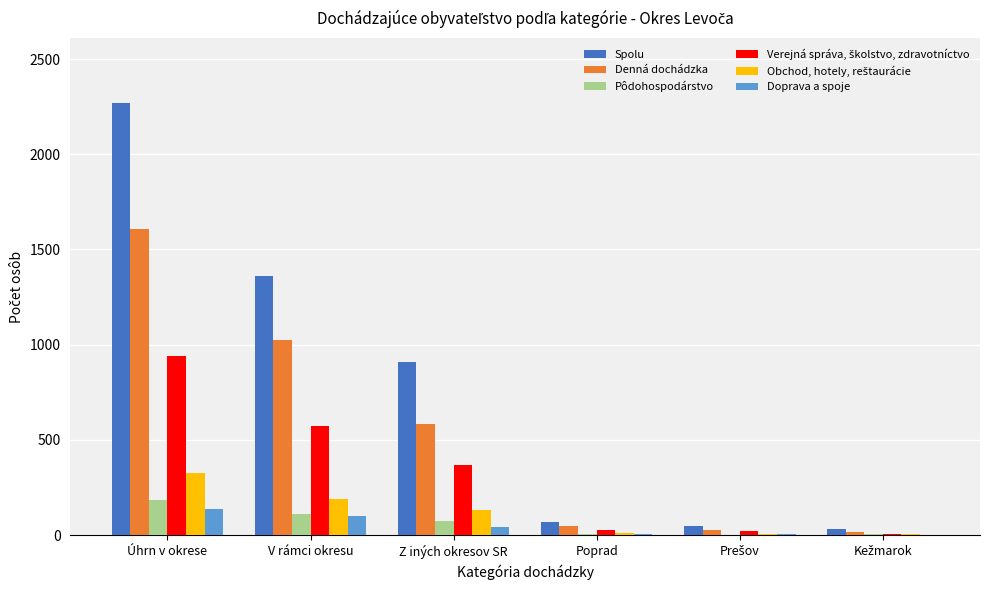

Is it true that Doprava a spoje equals 98 at V rámci okresu?

True